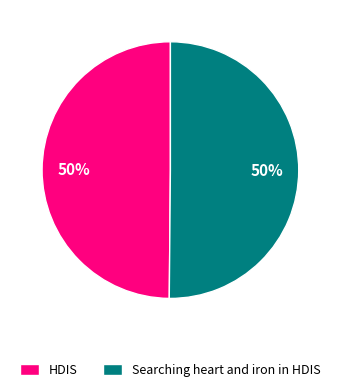

Do HDIS and Searching heart and iron in HDIS together represent more than half of the pie?

Yes